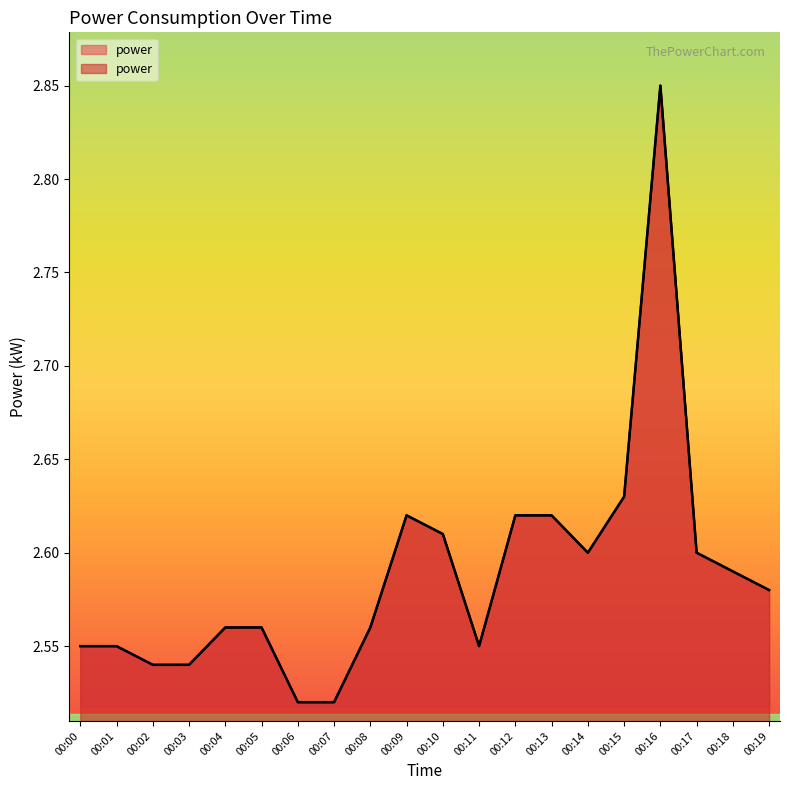

Which category has the highest value across all series?

00:16